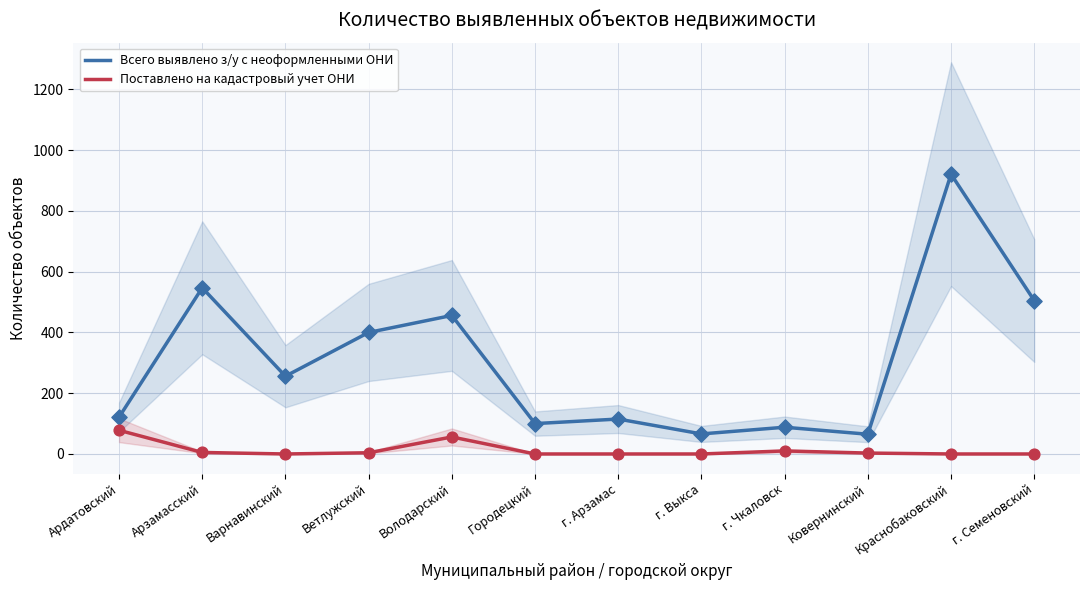

Which series contains the lowest Y value?

Поставлено на кадастровый учет ОНИ